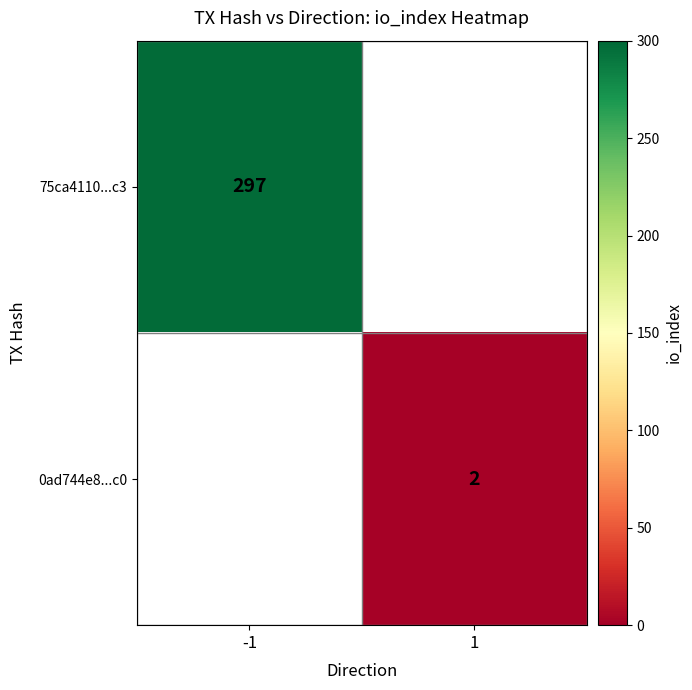

Is the value of 75ca4110...c3 at -1 greater than the value of 0ad744e8...c0 at 1?

Yes